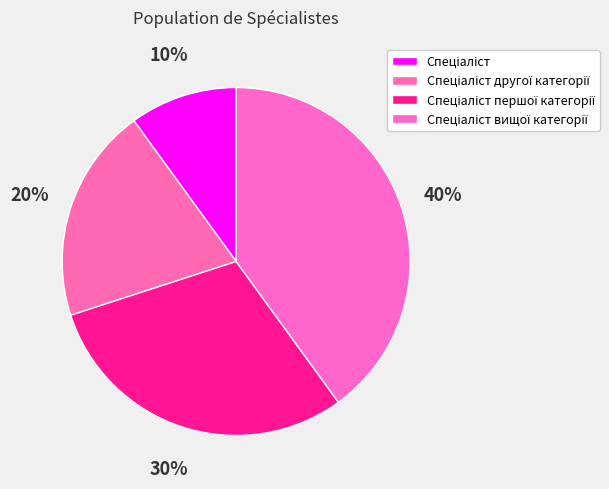

Is there any slice that represents more than half of the pie?

No